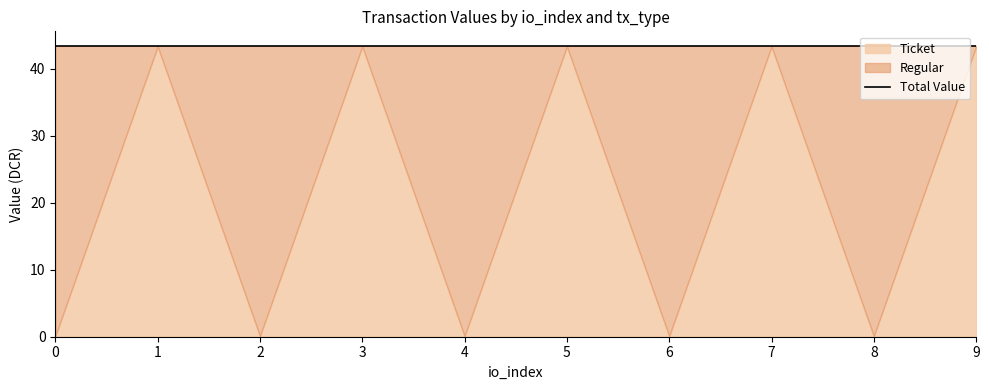

At which label is Regular closest to 21?

1